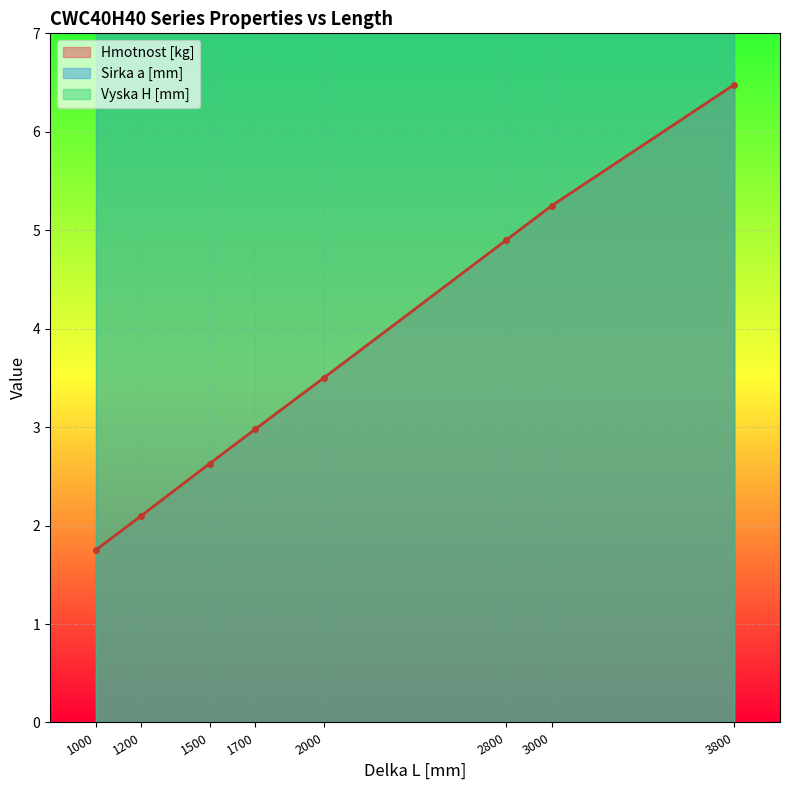

Between 1500 and 3000, which series saw the biggest shift?

Hmotnost [kg]